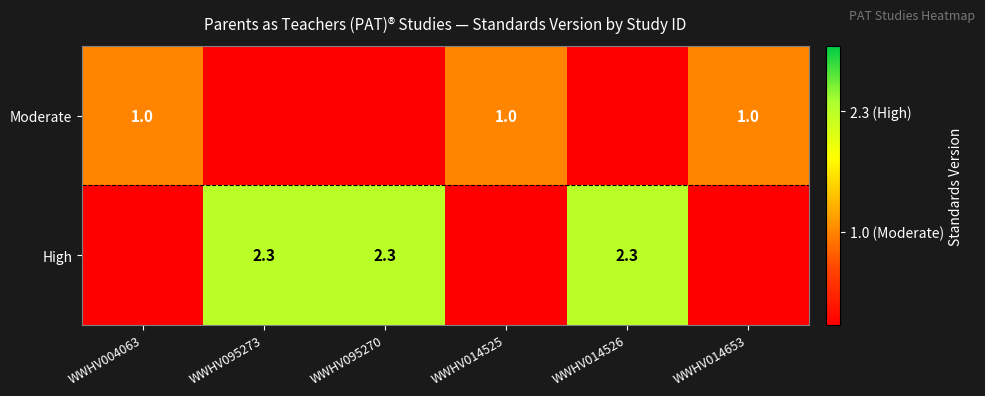

The Moderate series shows 1.0 at WWHV014525. True or false?

True